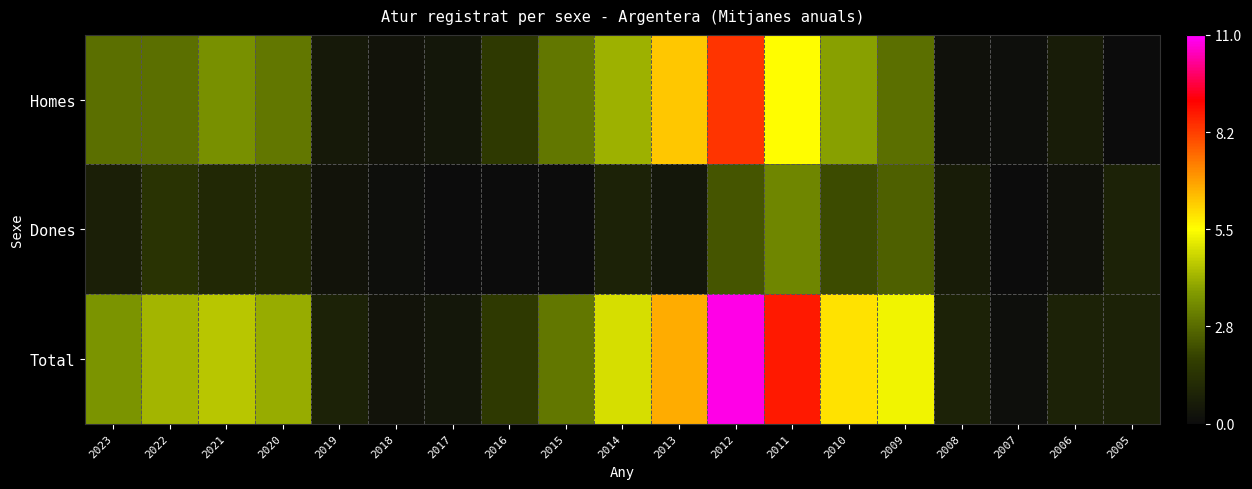

What is the difference between the highest and lowest values at 2021?

3.5